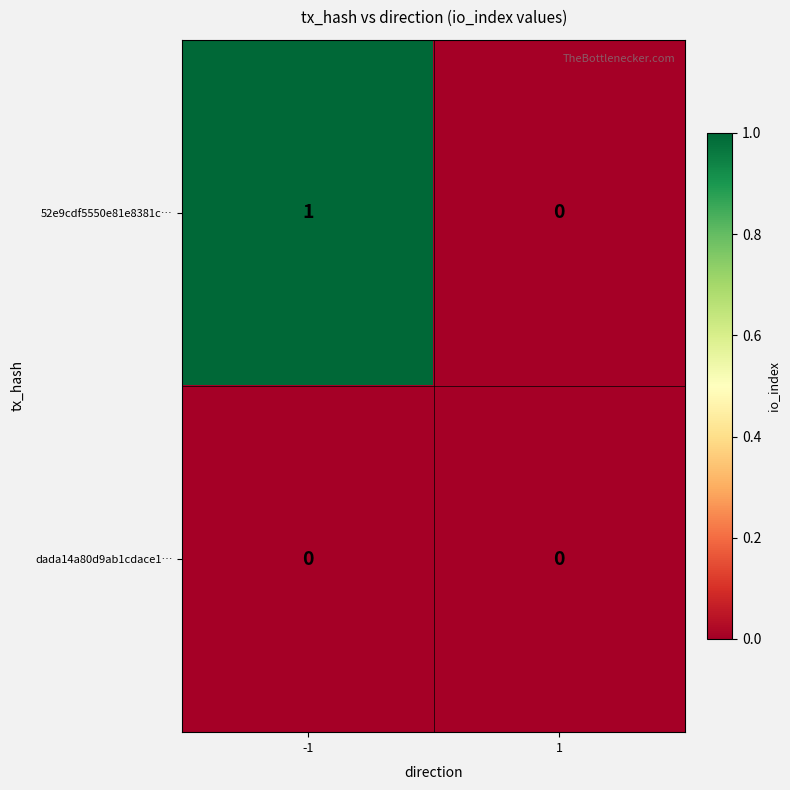

How many positive values does the 52e9cdf5550e81e8381c… series have?

1